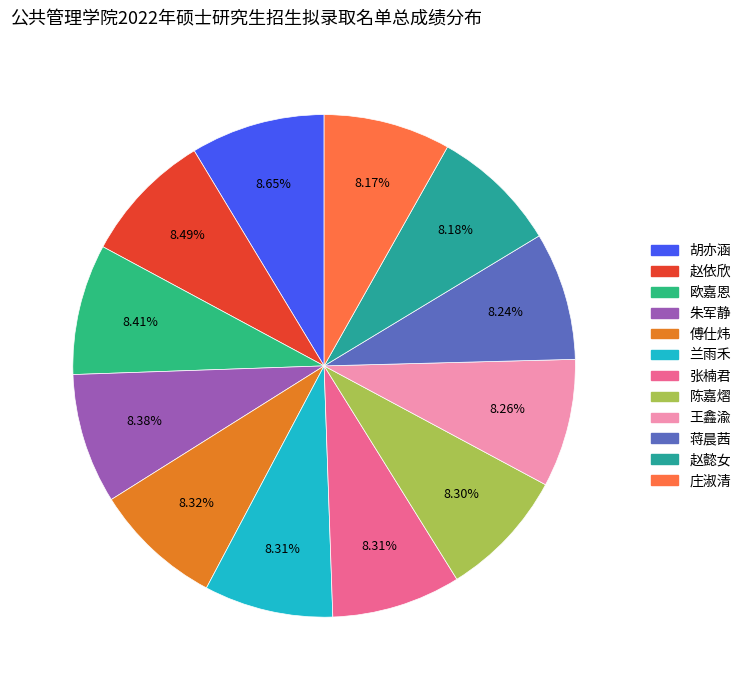

Does any single category account for the majority?

No